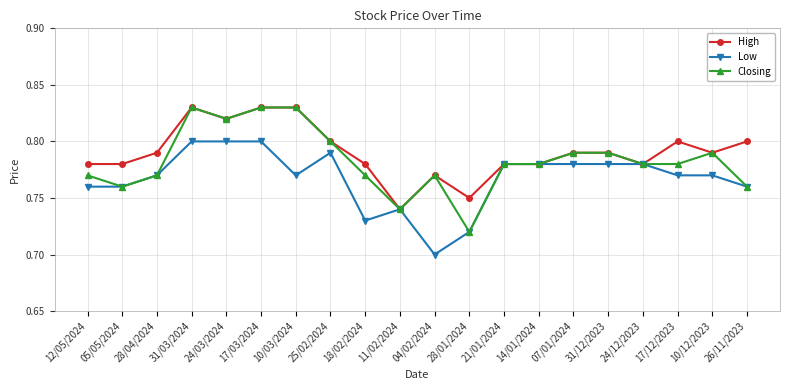

Where is Closing nearest to the value 0?

28/01/2024